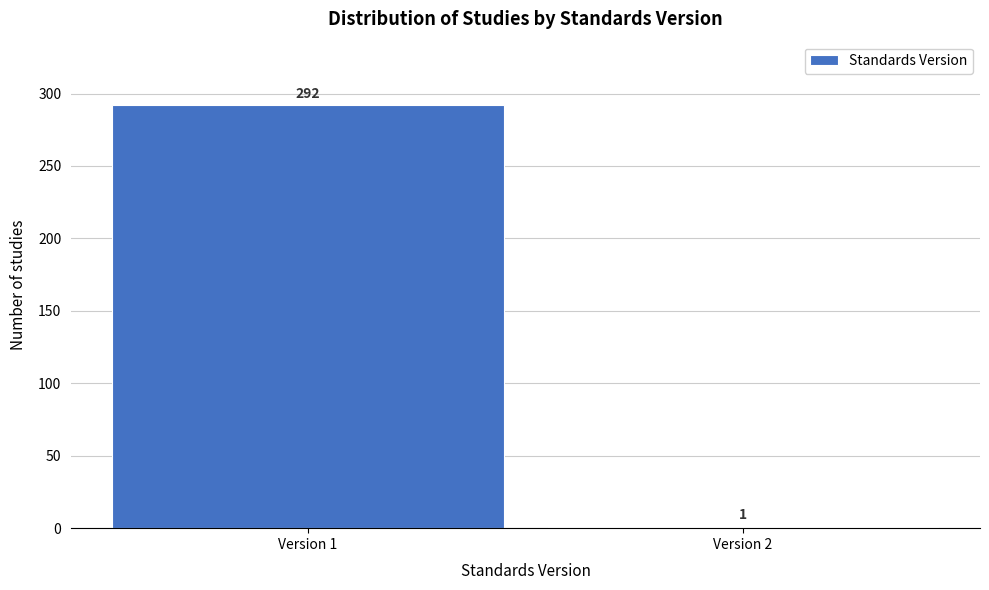

Reading left to right, transcribe all the data shown in this chart.

Version 1=292	Version 2=1